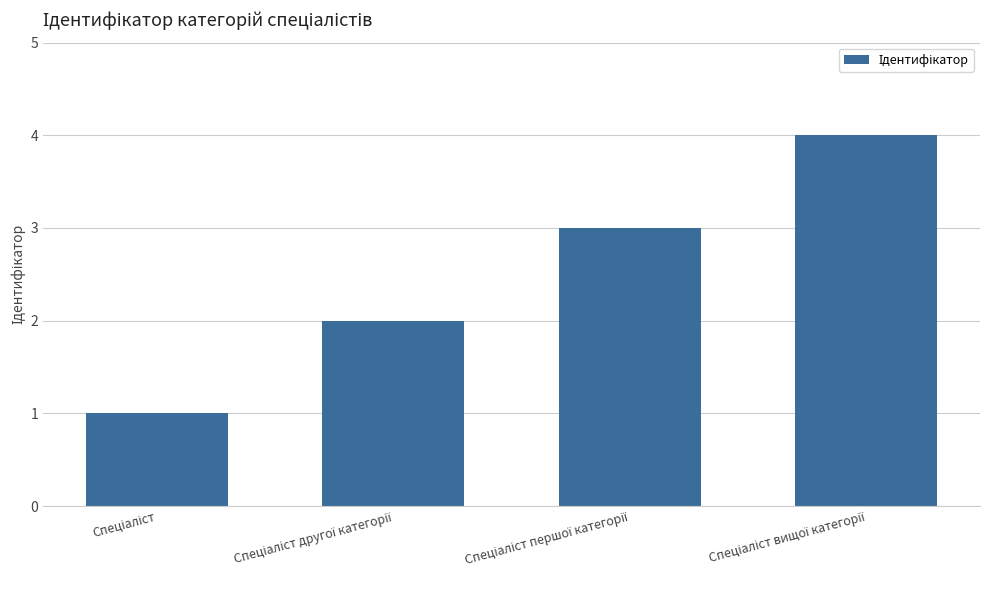

What is the difference between the second highest and second lowest values?

1